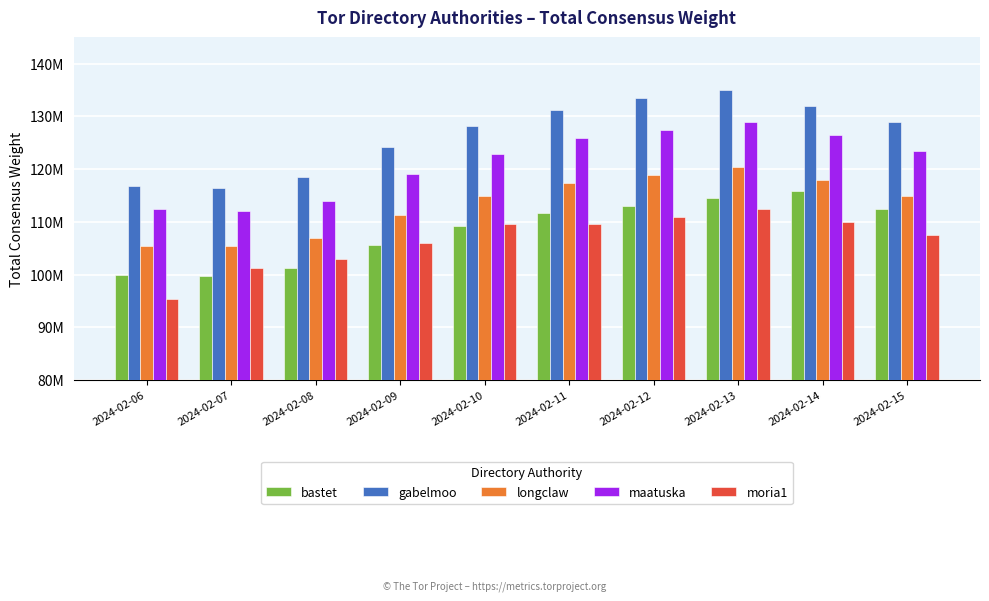

At which label is moria1 closest to 103990703?

2024-02-08